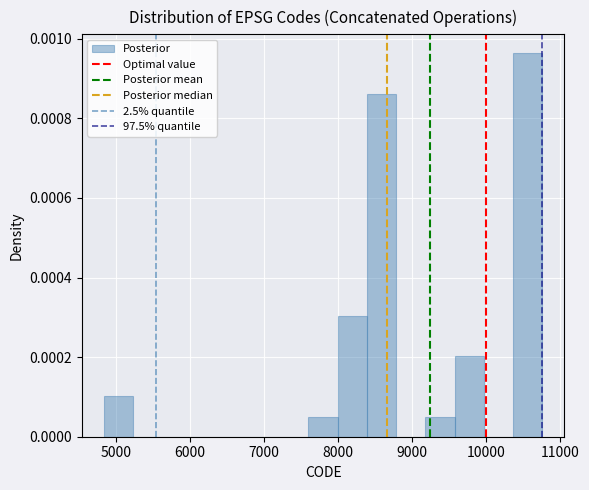

Around what value on the x-axis is the tallest bar? Give the approximate position of its centre, as read against the axis.

10600